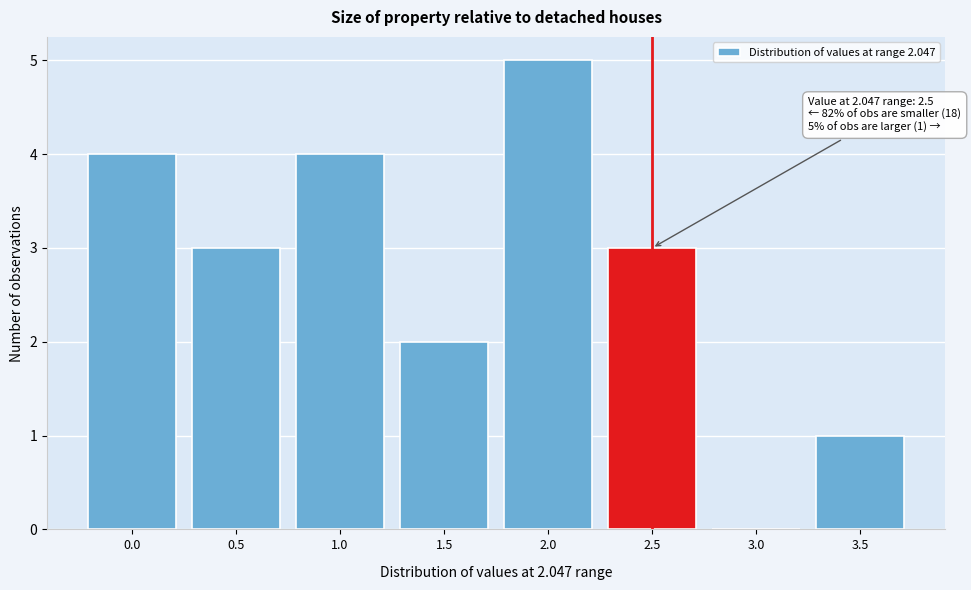

Reading right to left, what are all the values shown in this chart?

3.5=1	3.0=0	2.5=3	2.0=5	1.5=2	1.0=4	0.5=3	0.0=4